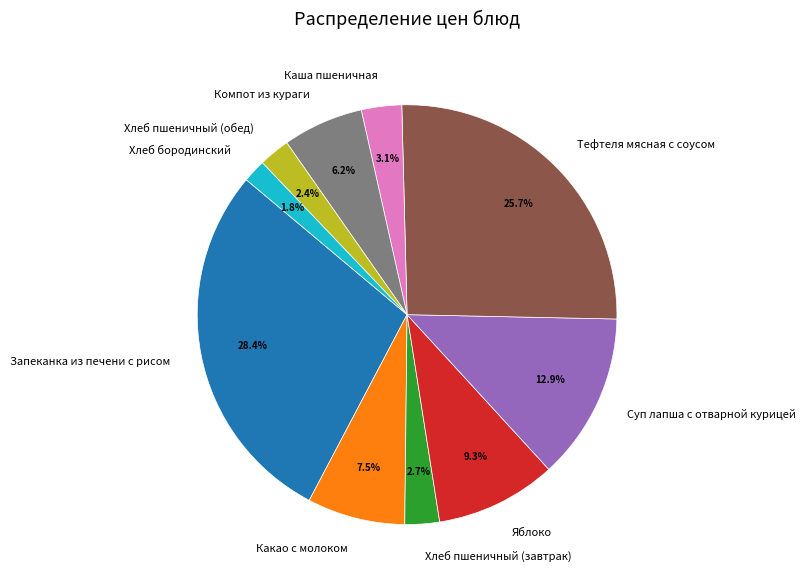

What is the smallest slice in the pie chart?

Хлеб бородинский